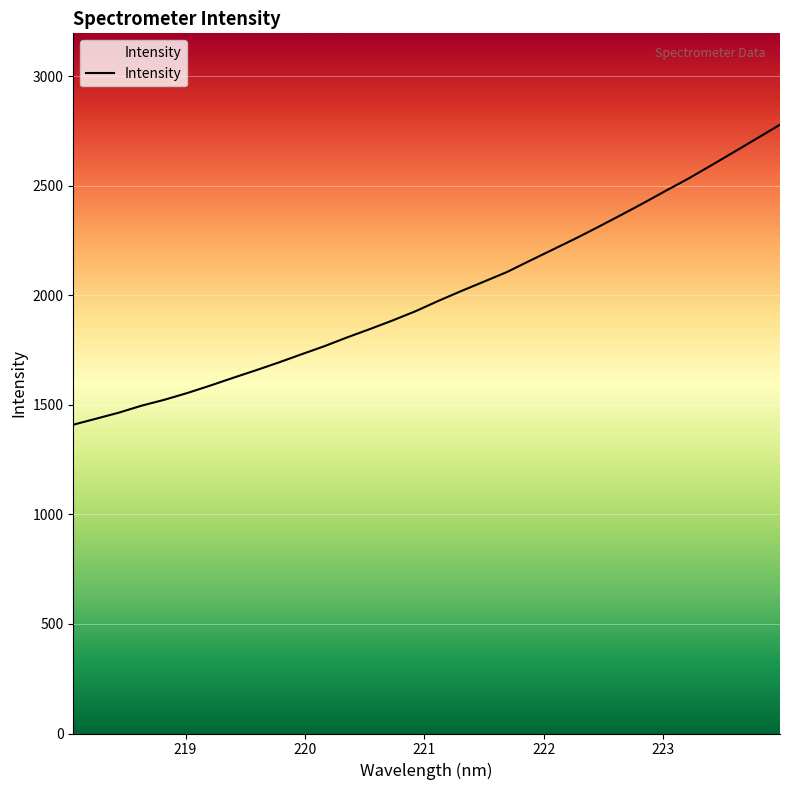

What is the maximum value shown in the chart?

2779.4